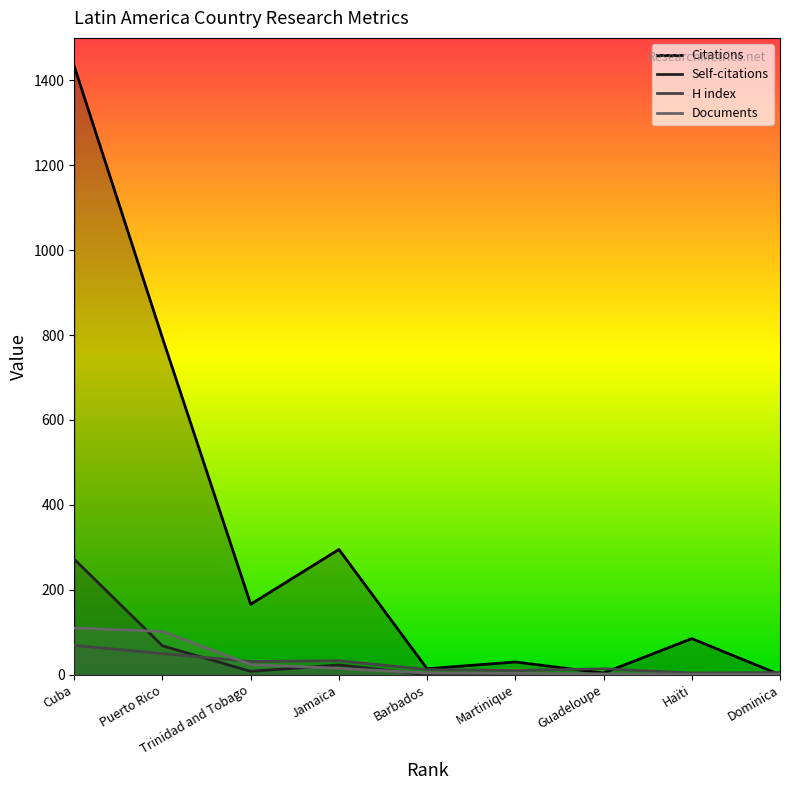

Between which two adjacent categories do H index and Citations first intersect?

Martinique and Guadeloupe